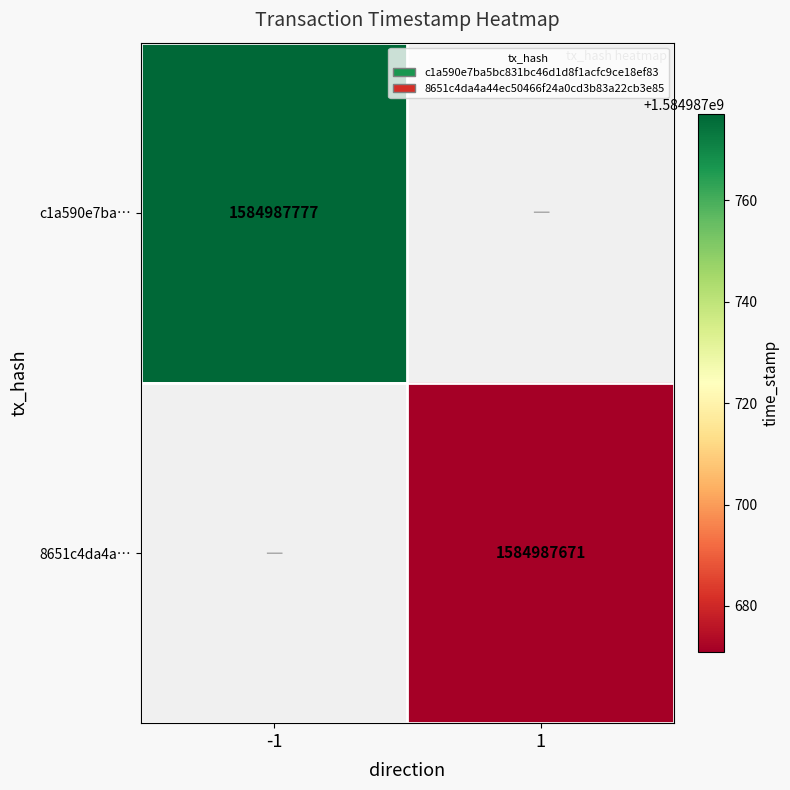

Which series has the largest range (max minus min)?

c1a590e7ba5bc831bc46d1d8f1acfc9ce18ef83